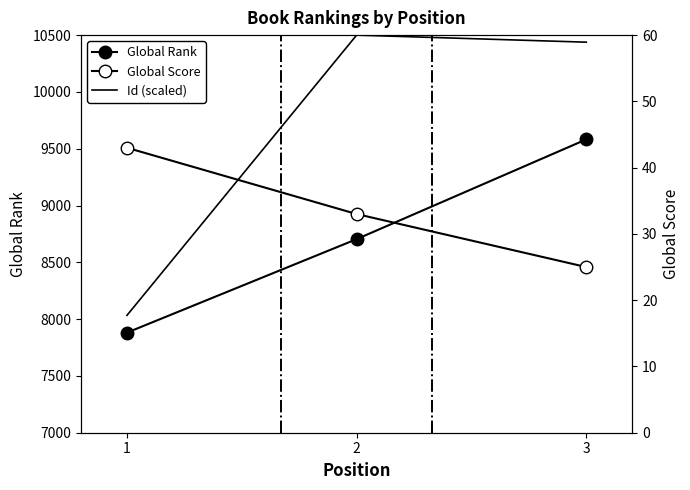

Which series has the widest spread of values?

Global Rank